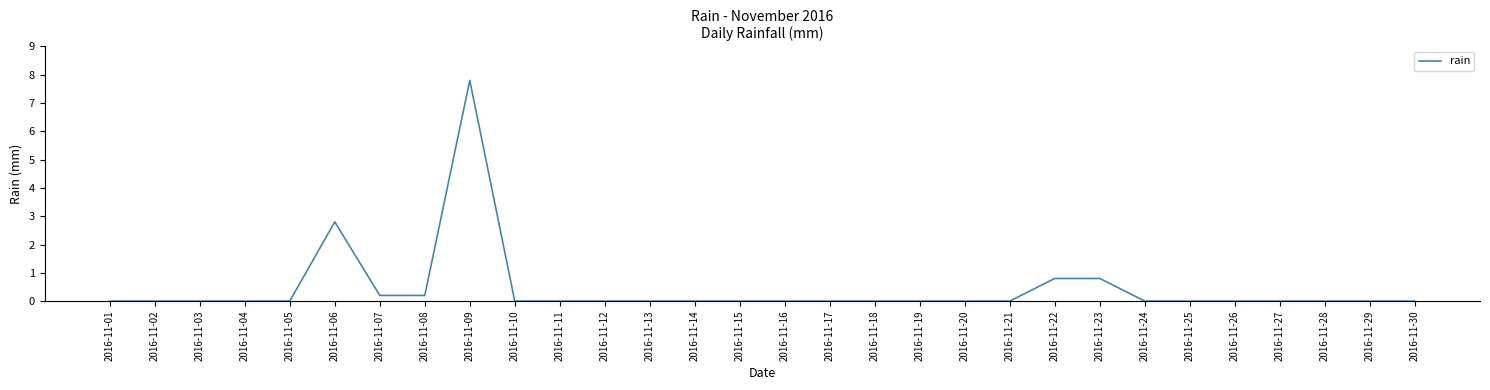

Where is the data nearest to the value 3?

2016-11-06